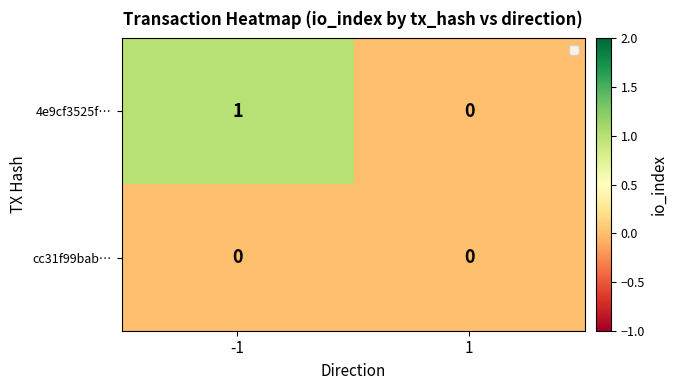

Between -1 and 1, which series saw the biggest shift?

4e9cf3525f…